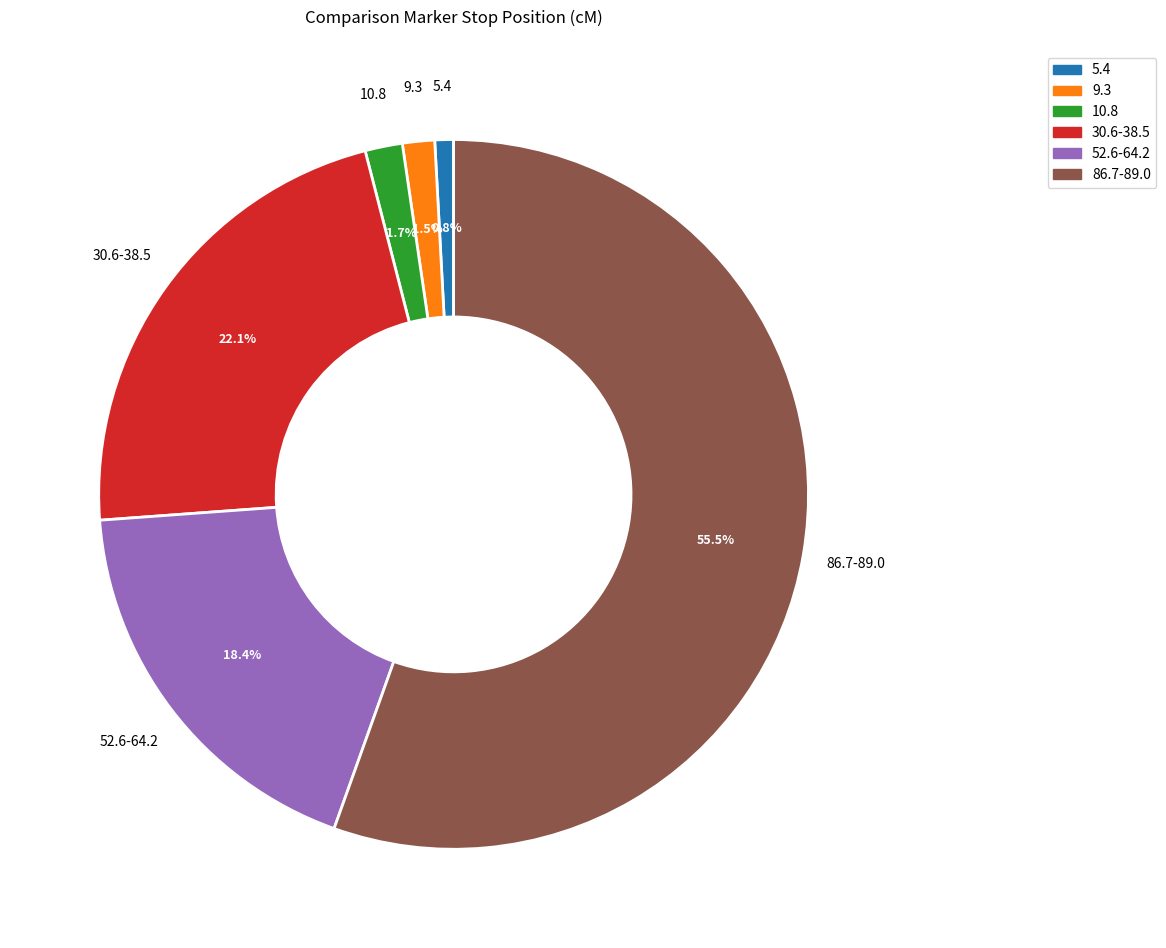

Is there any slice that represents more than half of the pie?

Yes